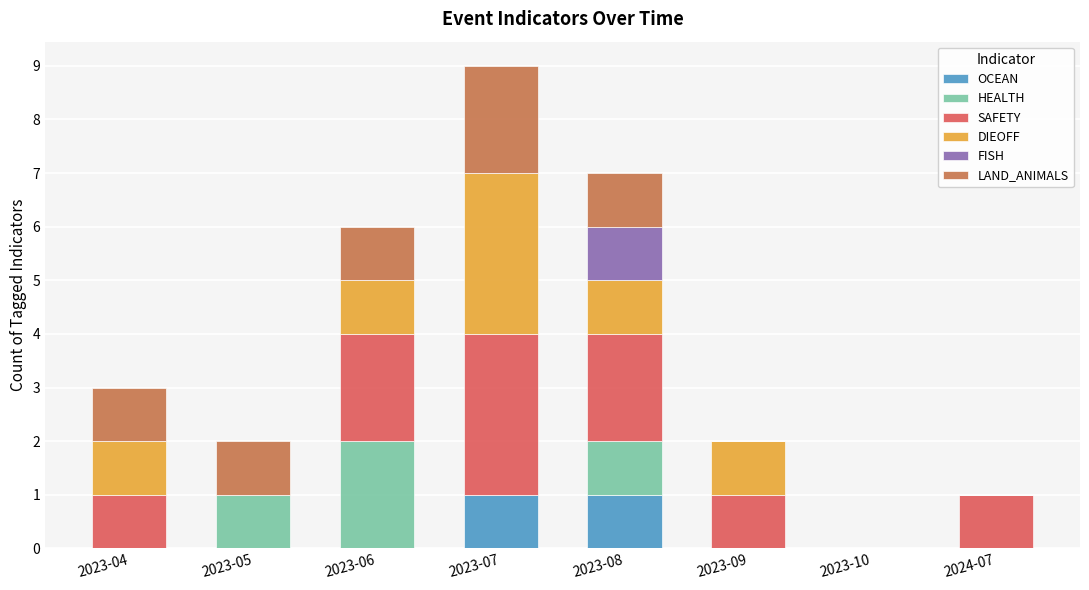

How many series are shown in this chart?

6